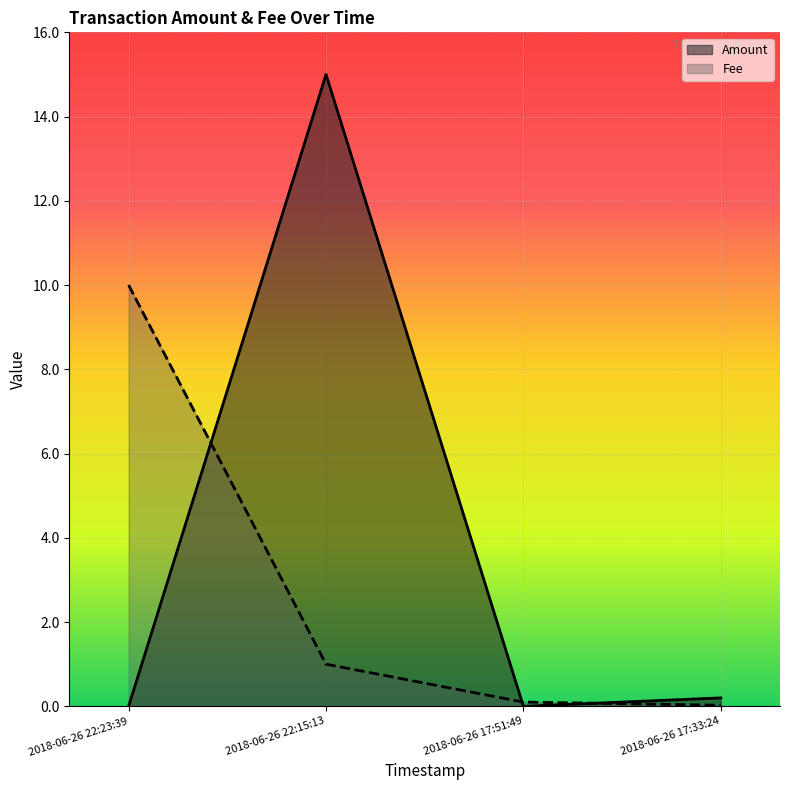

At which category does the chart reach its minimum across all series?

2018-06-26 22:23:39